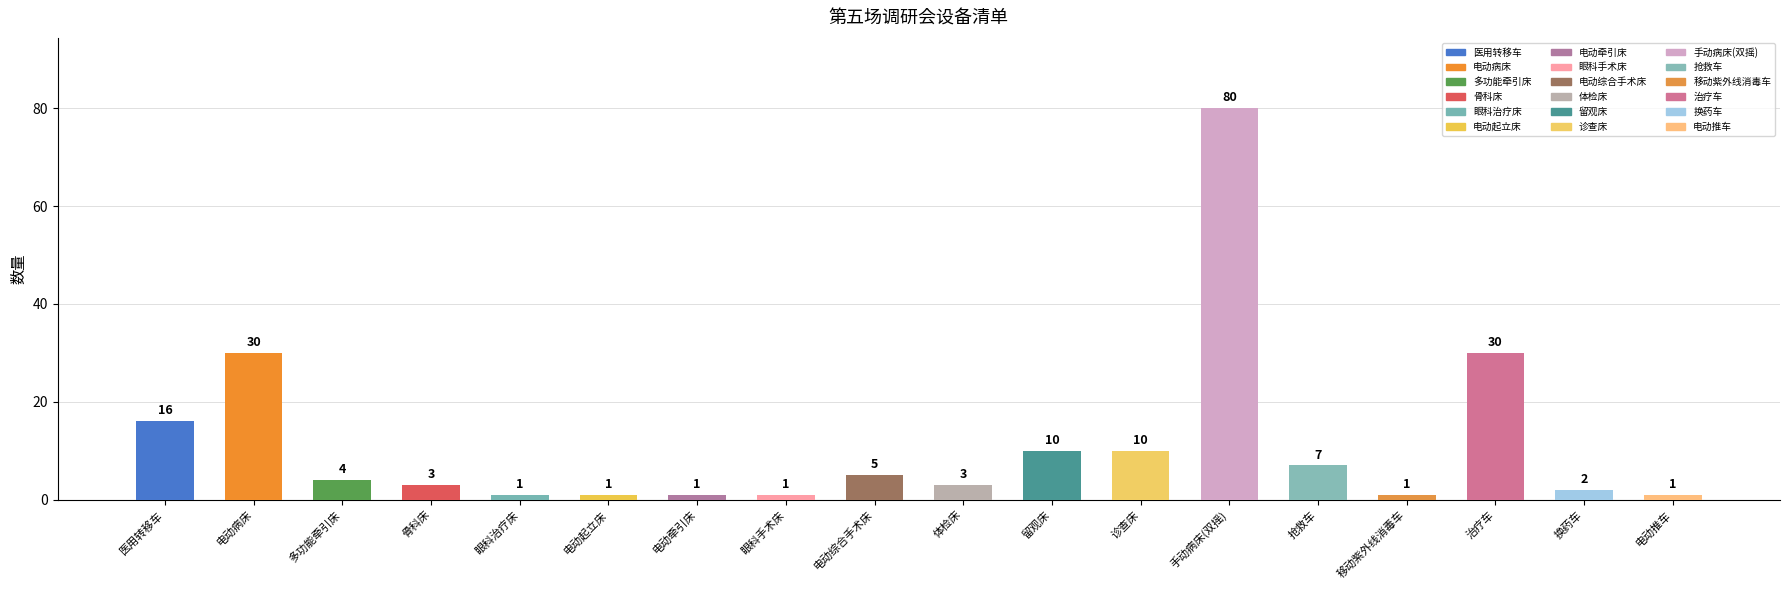

What is the greatest value displayed?

80